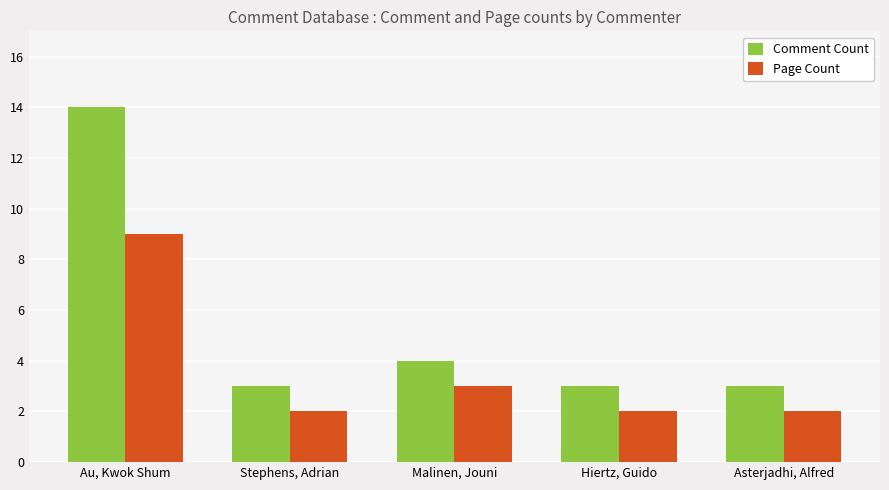

Count the Page Count values in the range 2 to 3.

4